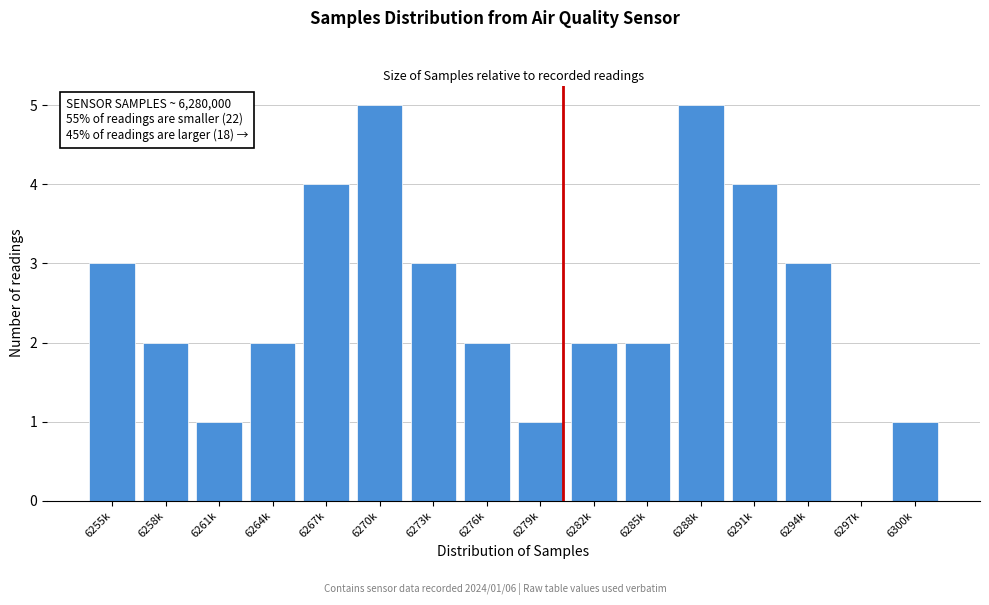

Reading left to right, transcribe all the data shown in this chart.

6255k=3	6258k=2	6261k=1	6264k=2	6267k=4	6270k=5	6273k=3	6276k=2	6279k=1	6282k=2	6285k=2	6288k=5	6291k=4	6294k=3	6297k=0	6300k=1